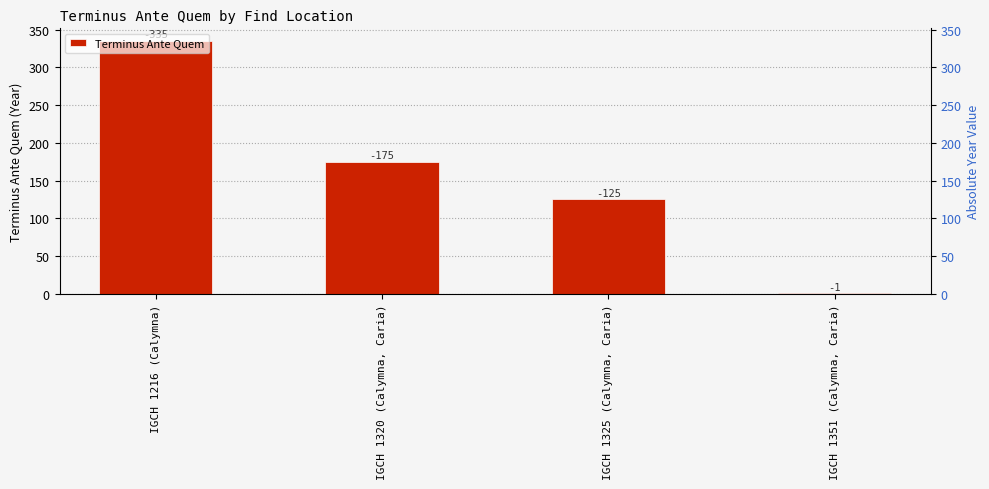

Which label corresponds to the largest value in the chart?

IGCH 1216 (Calymna)